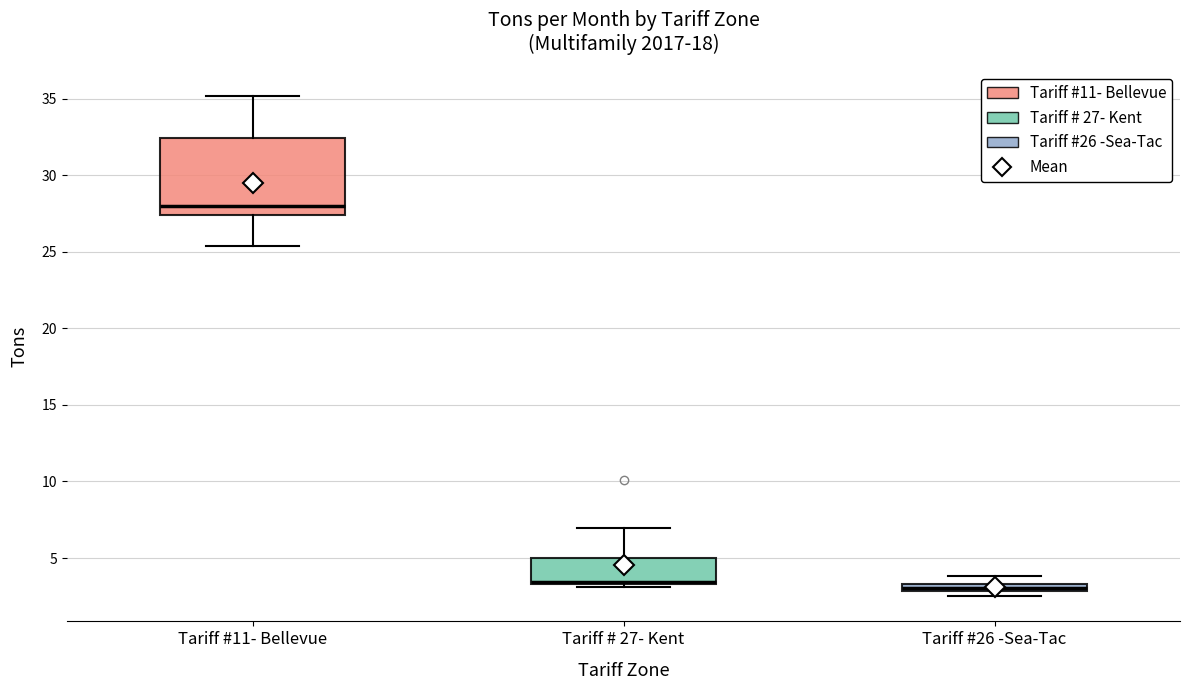

Where is the upper edge of the box for Tariff #26 -Sea-Tac on the y-axis? The values are not printed on the chart, so give them approximately, as read against the axis.

3.5